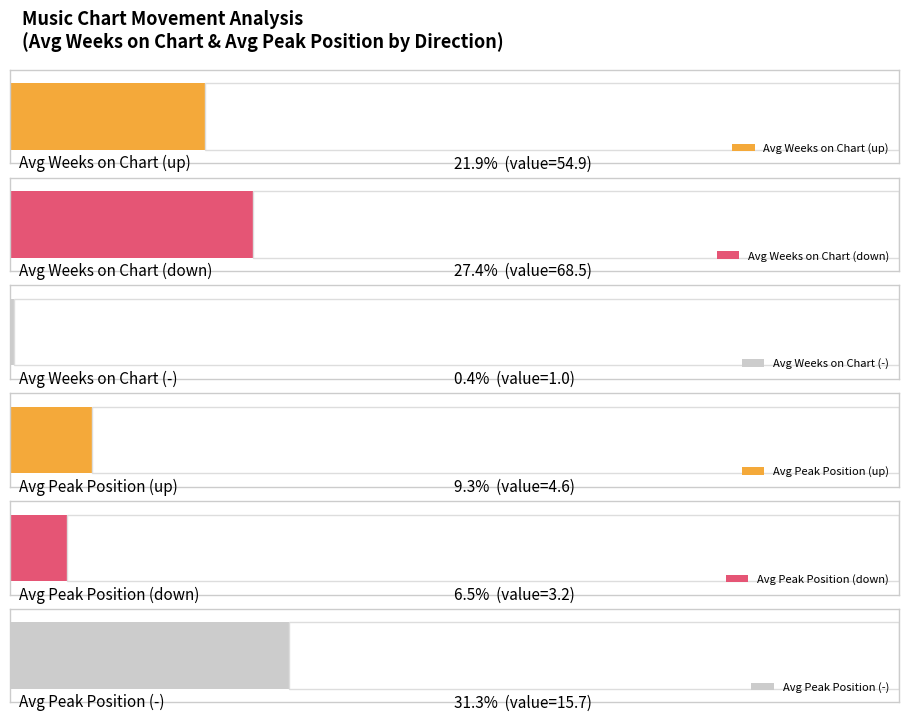

How many groups of bars are there?

3